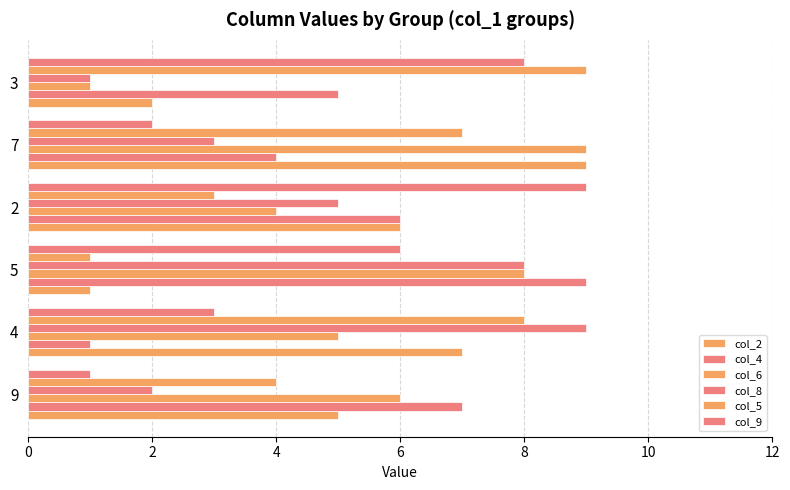

What is the average value of the col_5 series?

5